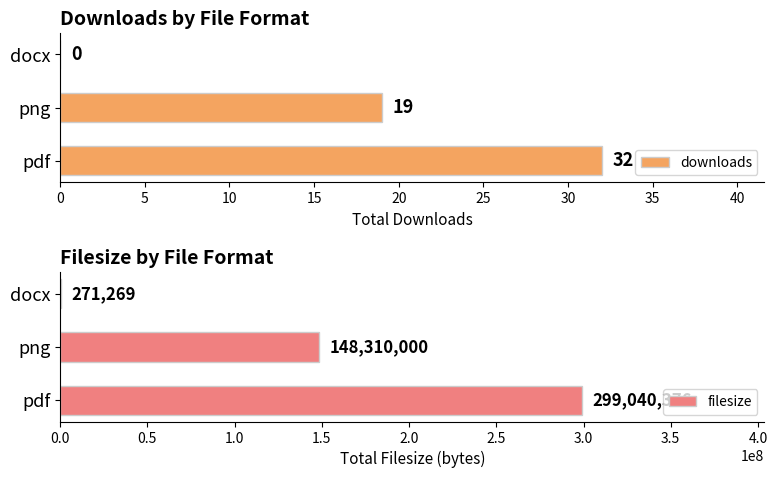

True or false: downloads has a value of 4 at png.

False